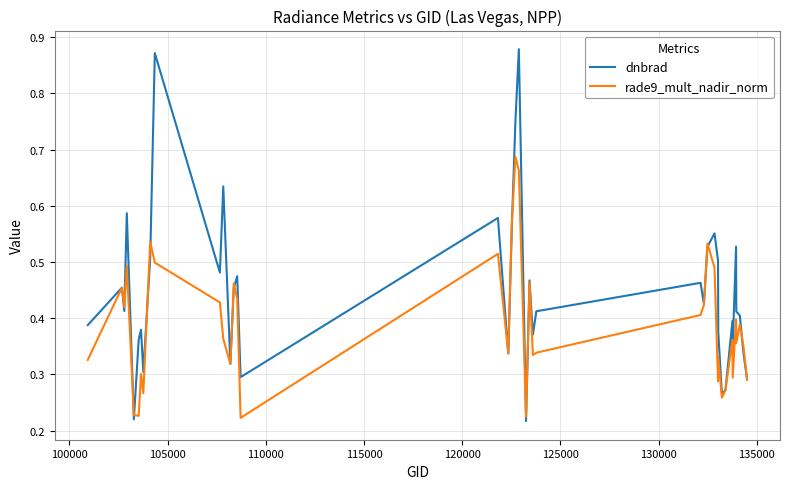

Does the chart display data point markers on the line(s)?

No